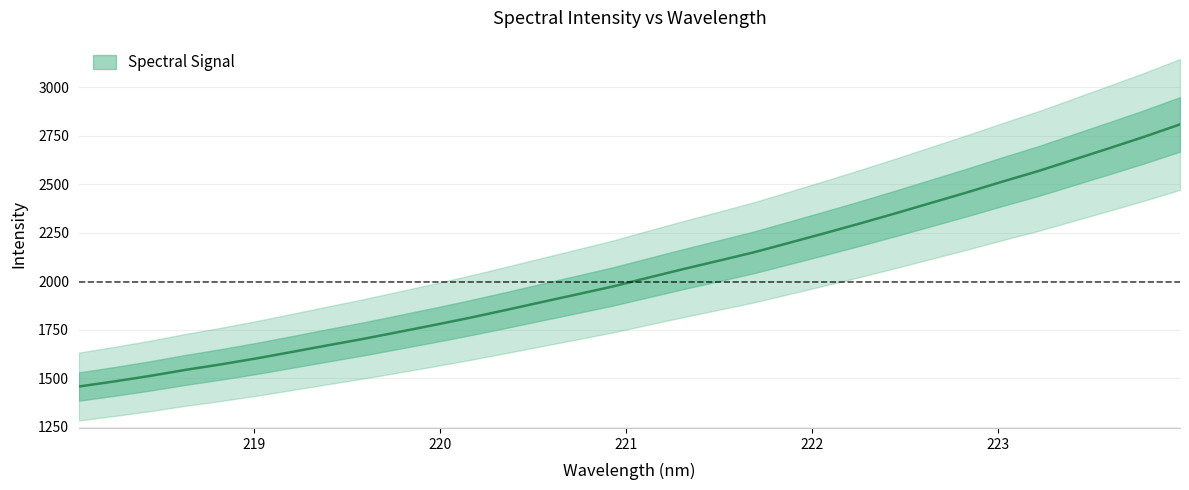

What is the maximum value shown in the chart?

2808.3